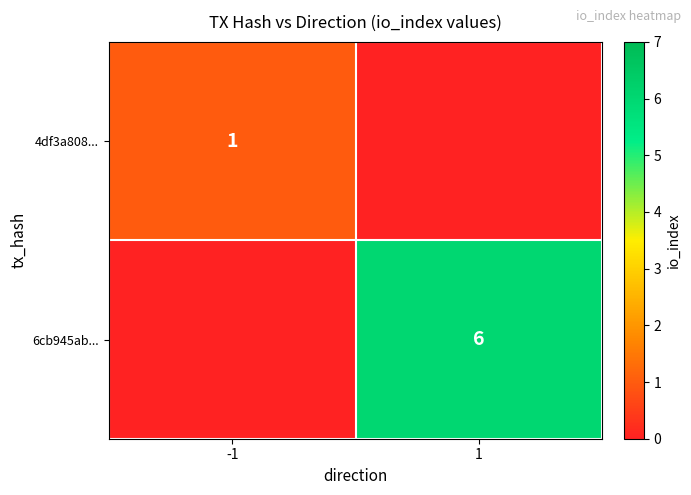

The 6cb945ab... series shows 6 at 1. True or false?

True